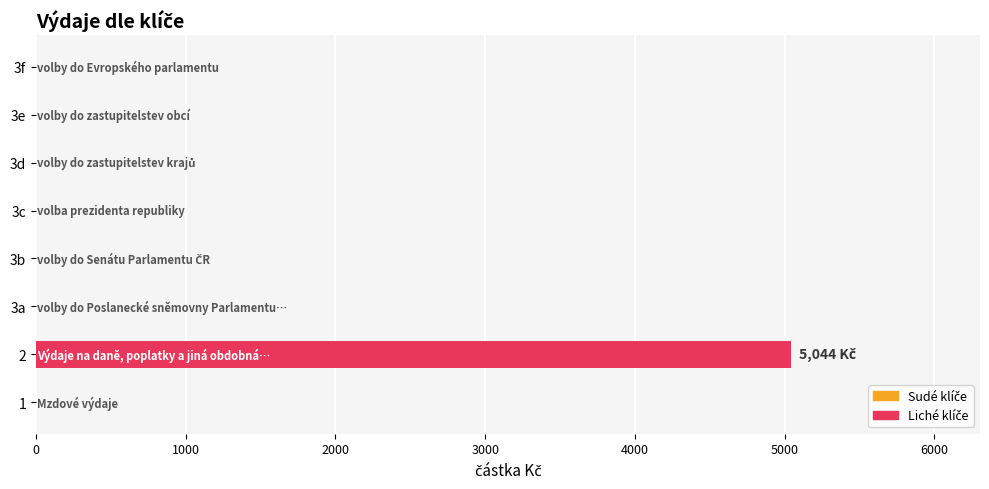

Is it true that the value at 2 is 7560?

False